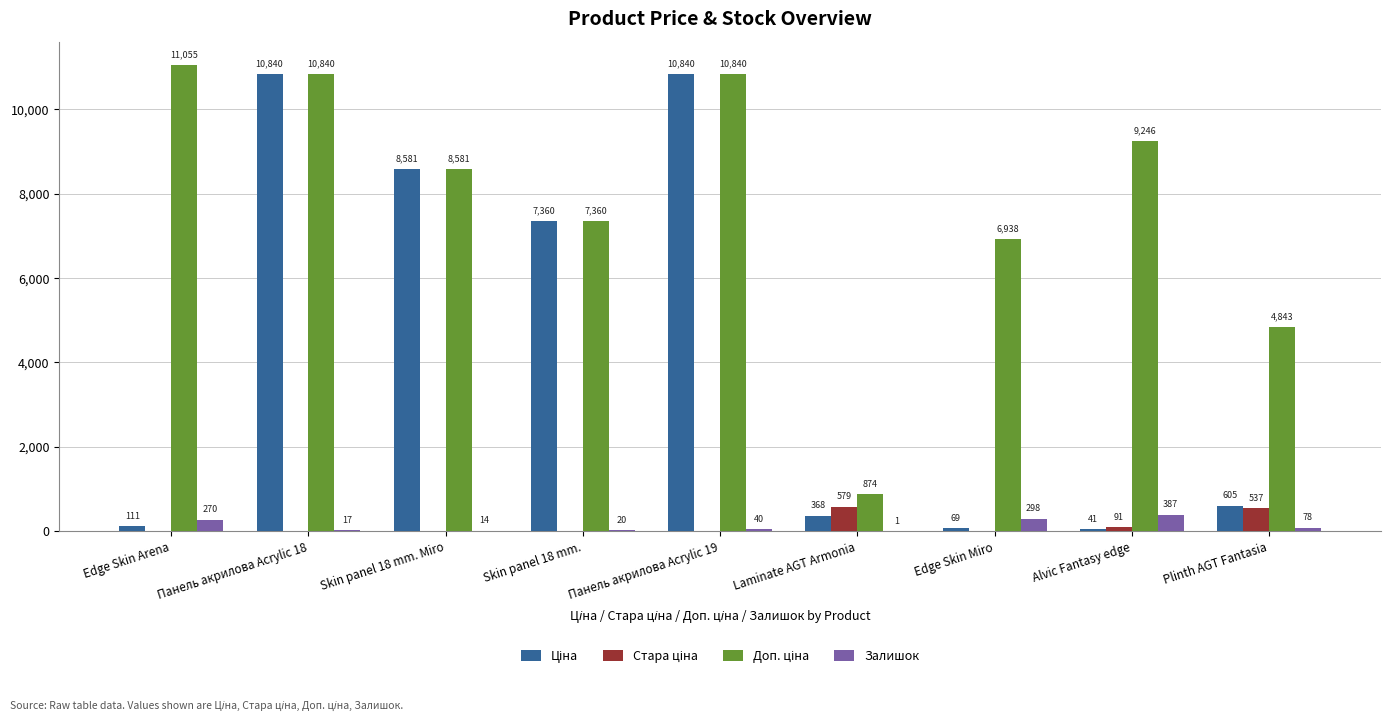

What is the sum of all Залишок values?

1125.0